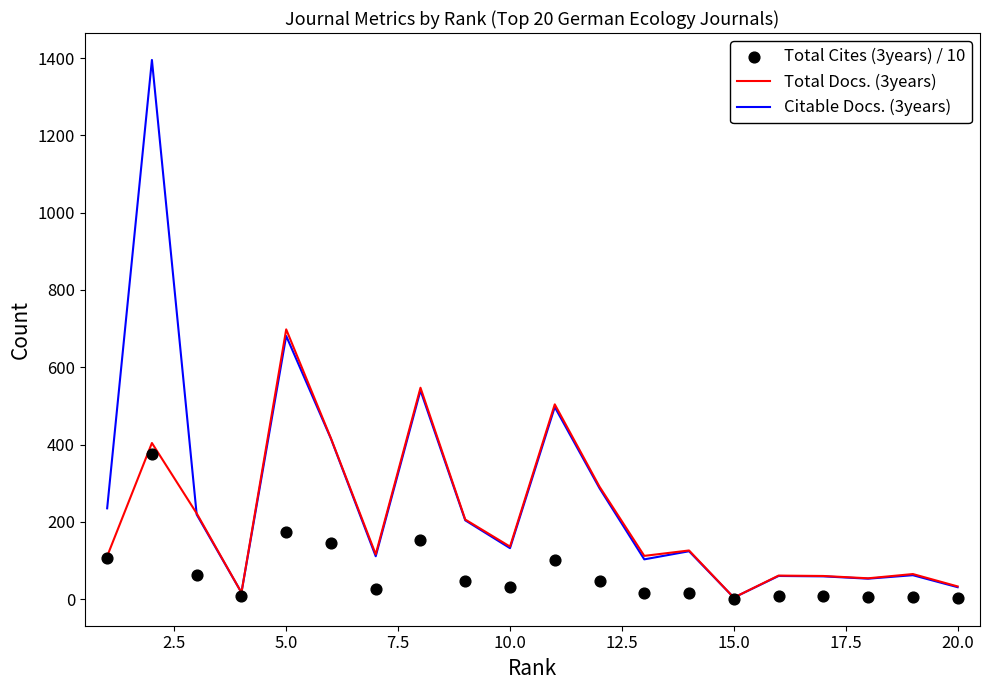

Which series reaches the minimum Y coordinate?

Total Cites (3years) / 10